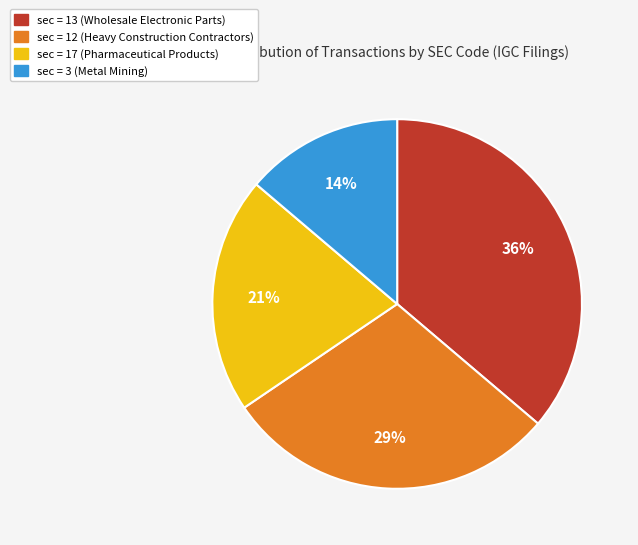

To the nearest percent, what is the difference between the largest and smallest slice percentages?

22%